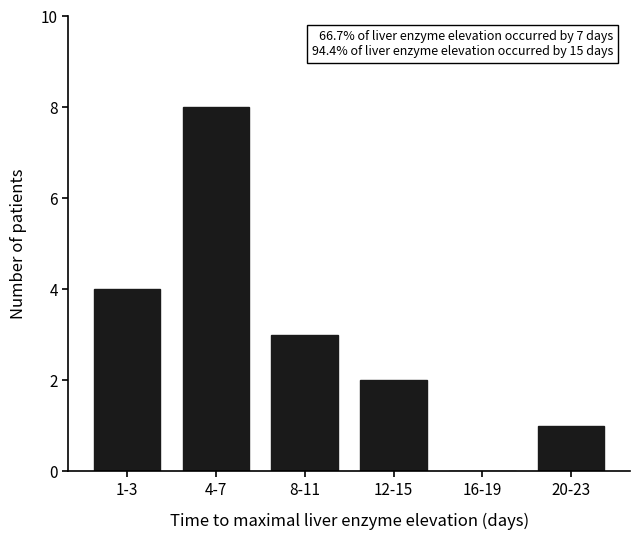

Reading left to right, transcribe all the data shown in this chart.

1-3=4	4-7=8	8-11=3	12-15=2	16-19=0	20-23=1